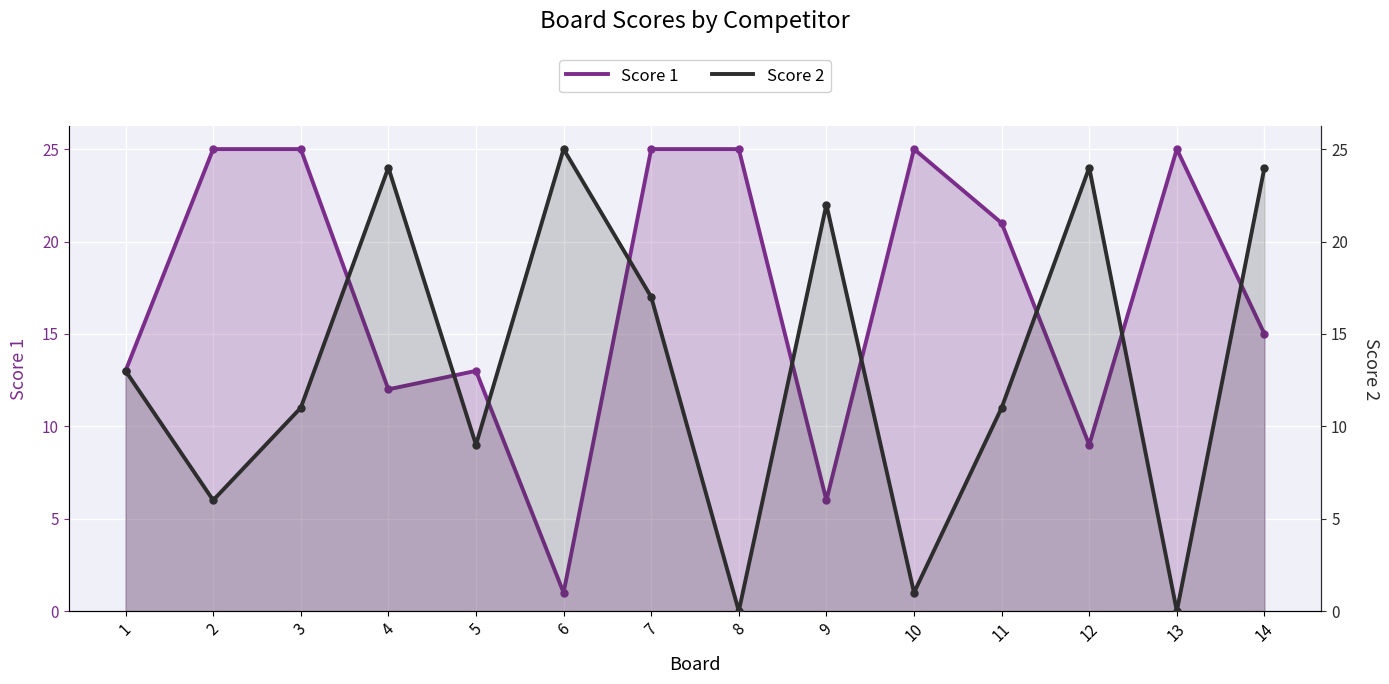

How many distinct data groups are displayed?

2